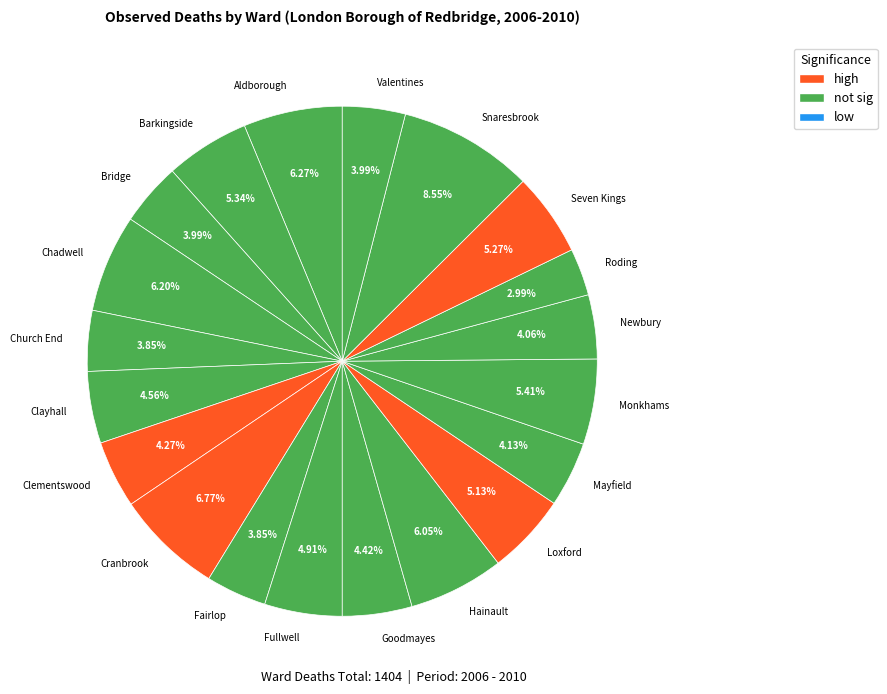

How many segments does this pie chart have?

20